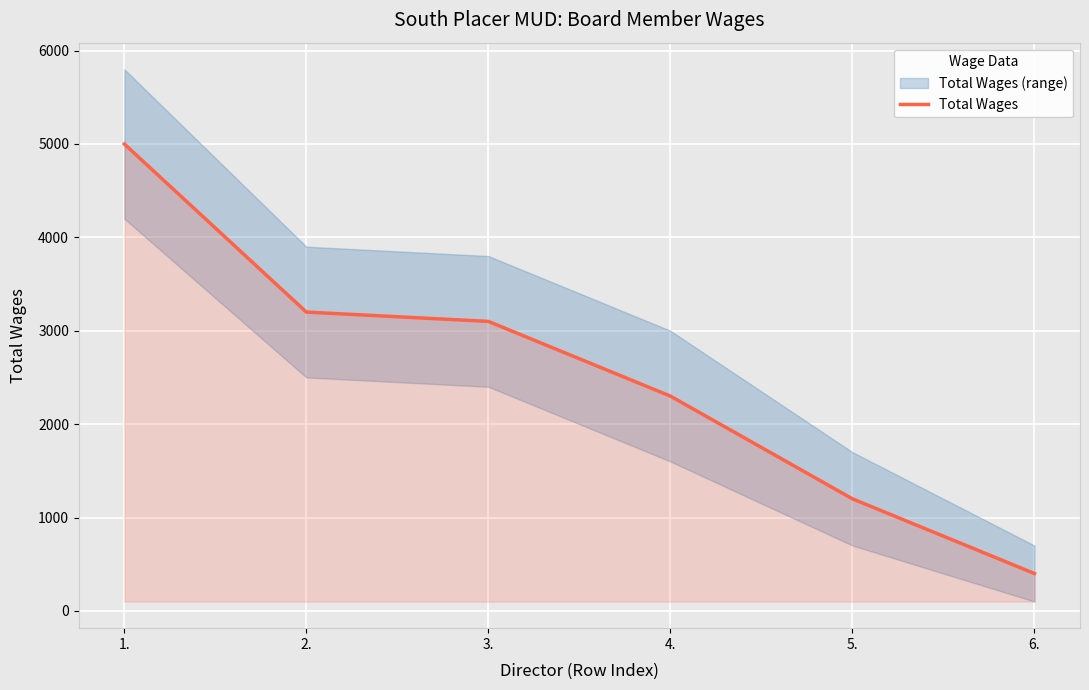

What is the difference between the maximum and minimum values?

4600